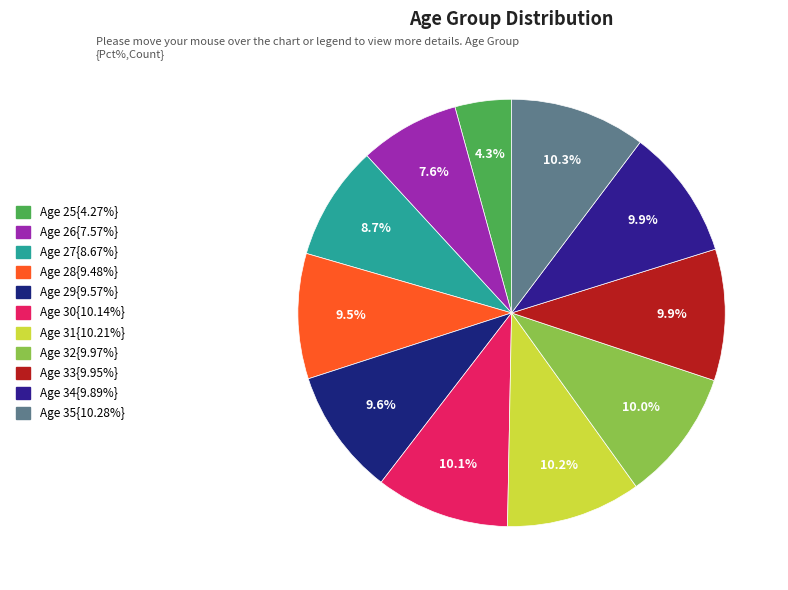

Which category has the smallest portion of the pie?

25